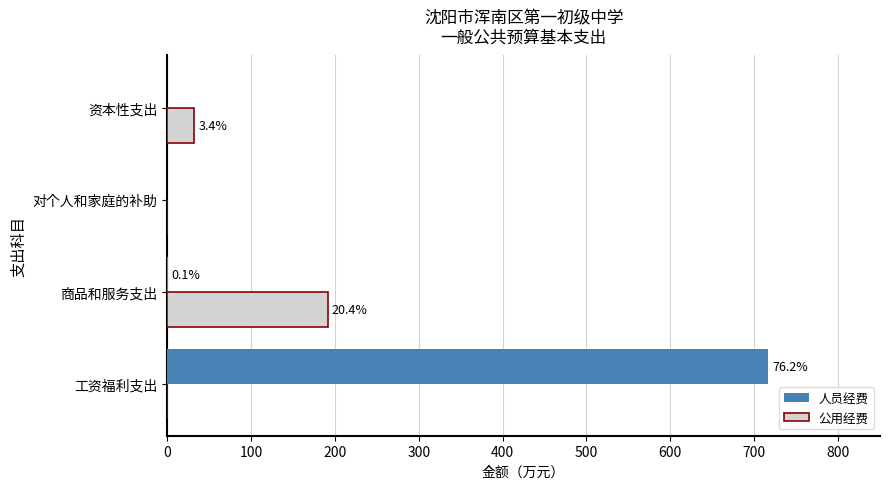

List the series in order of their peak value, lowest first.

公用经费, 人员经费